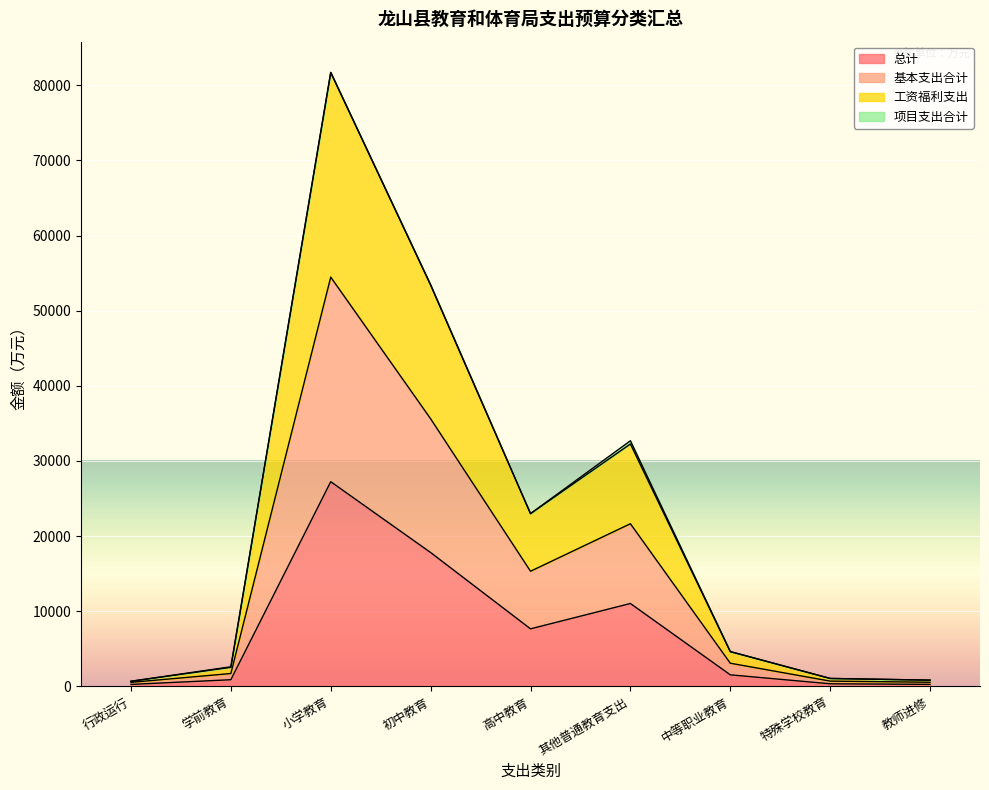

The 工资福利支出 series shows 15330.4 at 高中教育. True or false?

True